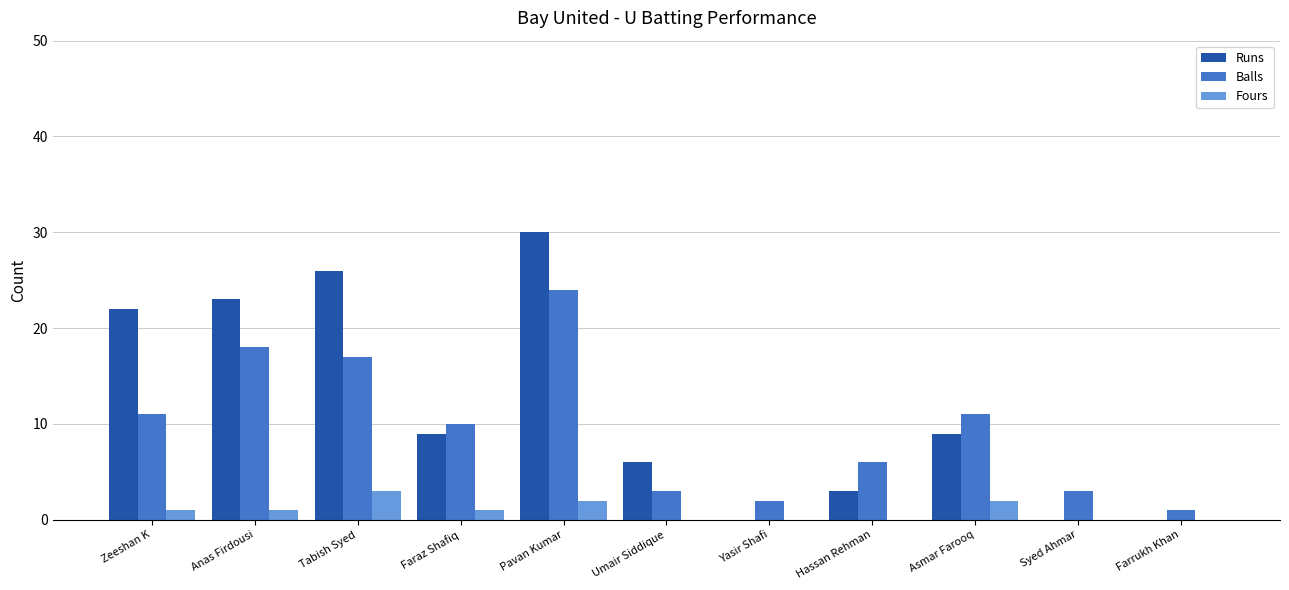

Reading left to right, list all the values displayed in this chart.

Runs: 22	23	26	9	30	6	0	3	9	0	0
Balls: 11	18	17	10	24	3	2	6	11	3	1
Fours: 1	1	3	1	2	0	0	0	2	0	0